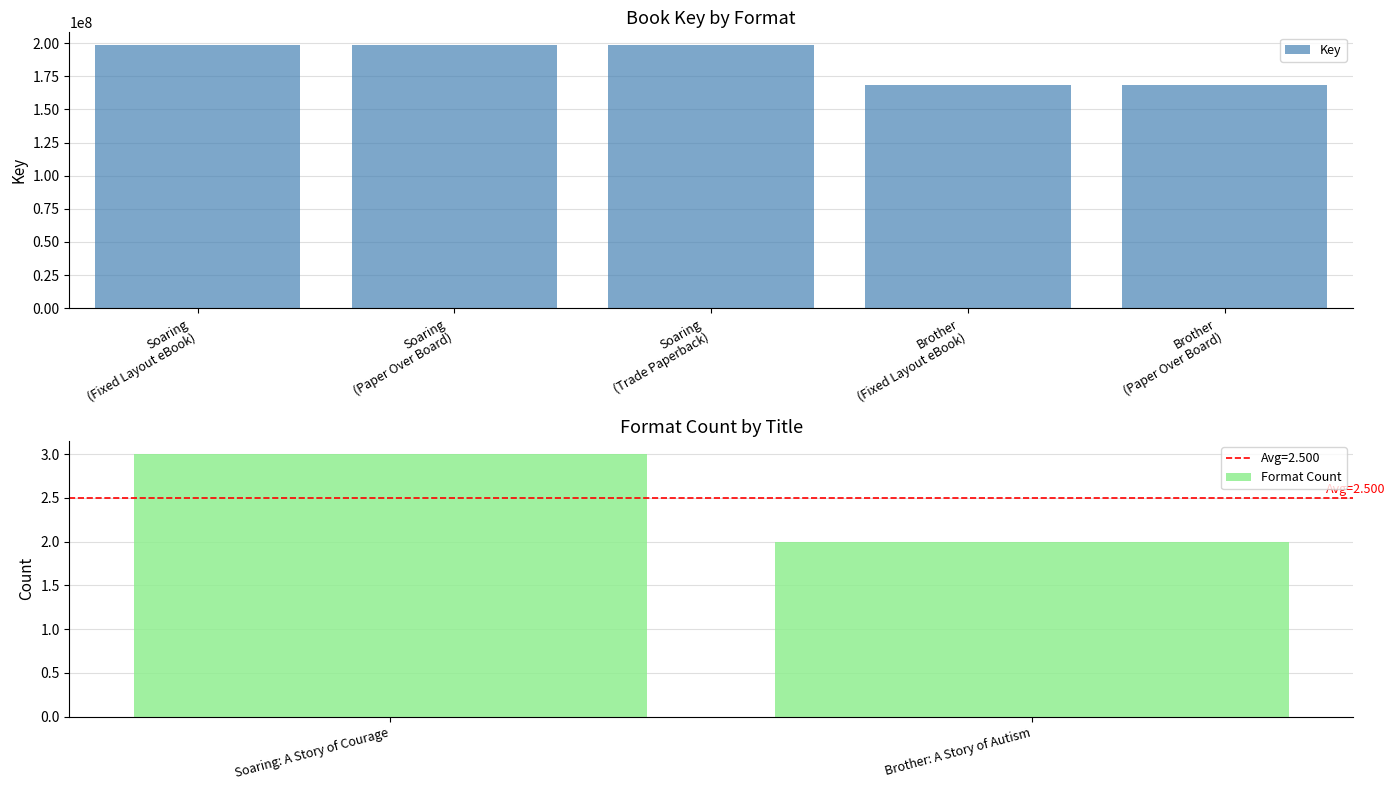

What is the difference between the maximum and minimum values in the Key series?

29749819